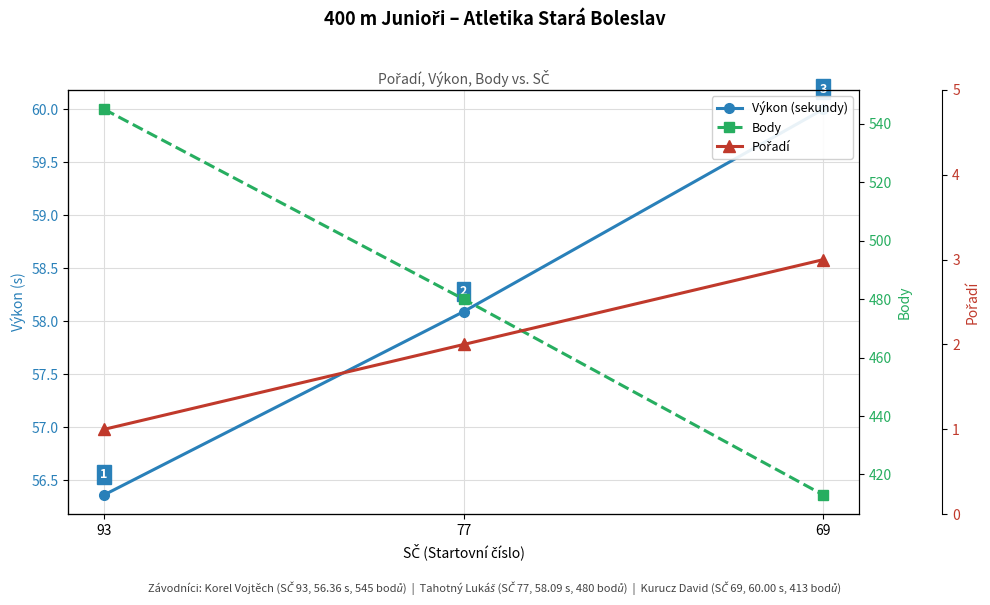

Reading left to right, what are all the values shown in this chart?

Výkon (sekundy): 56.4	58.1	60.0
Body: 545.0	480.0	413.0
Pořadí: 1.0	2.0	3.0